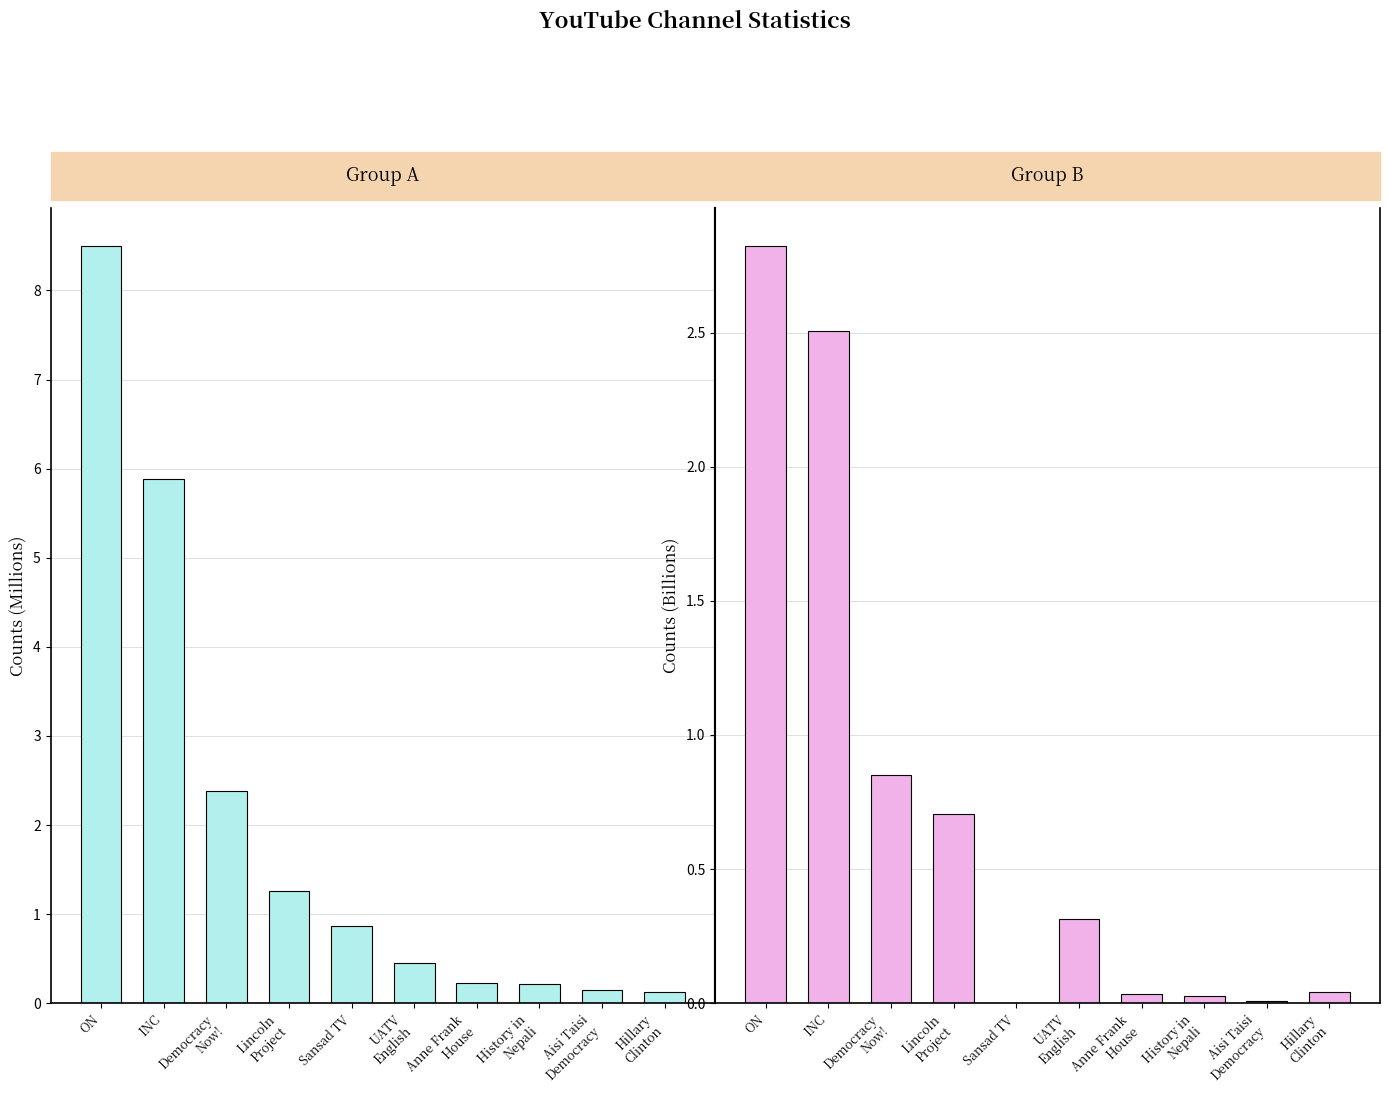

How many bars are there in total?

20